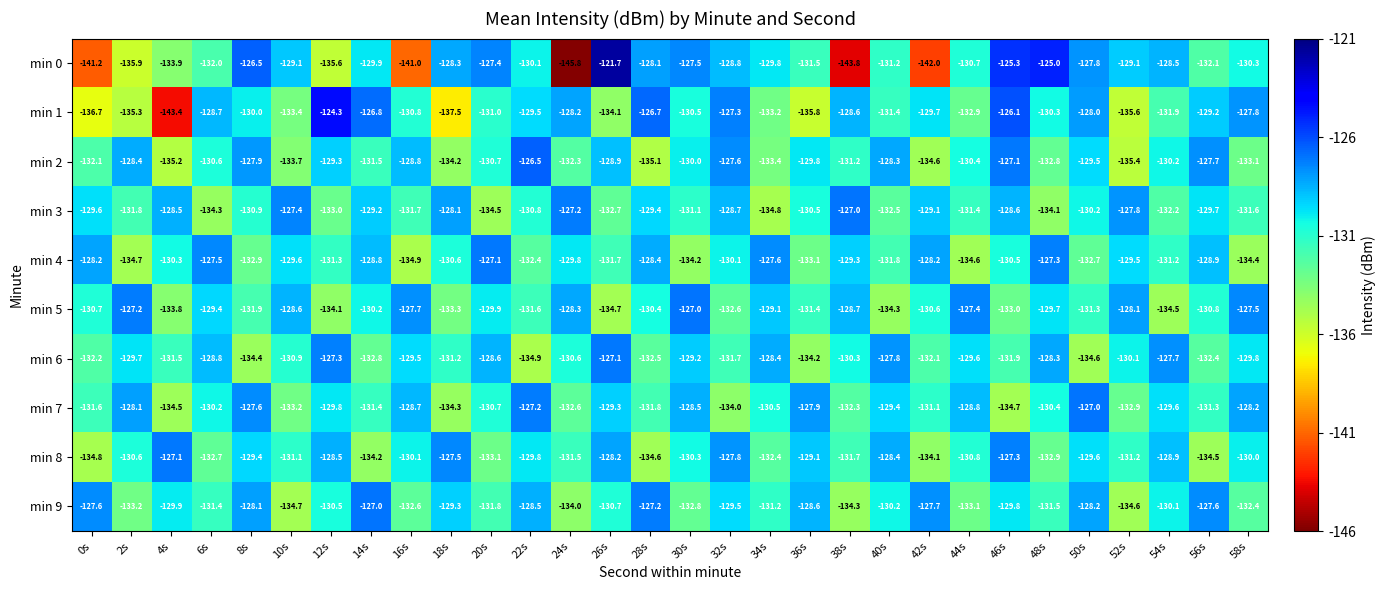

Which series changed the most between 16s and 44s?

min 0